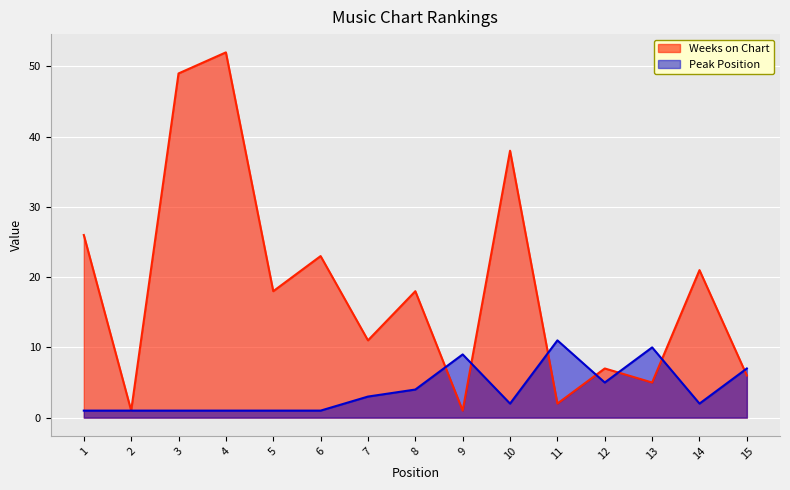

What is the total value across all series at 8?

22